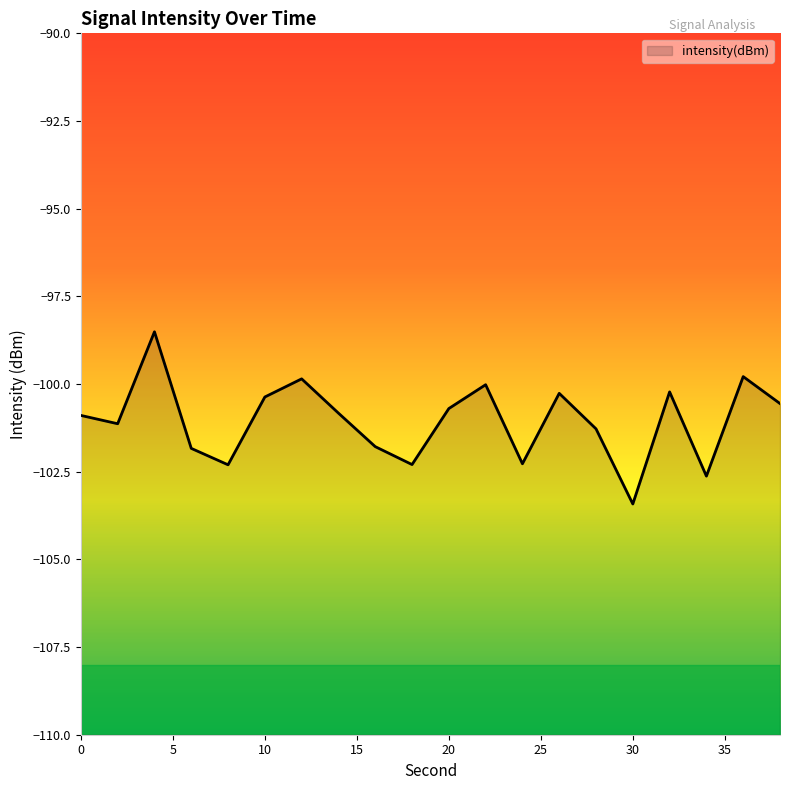

What is the change in value from 2 to 14?

+0.3